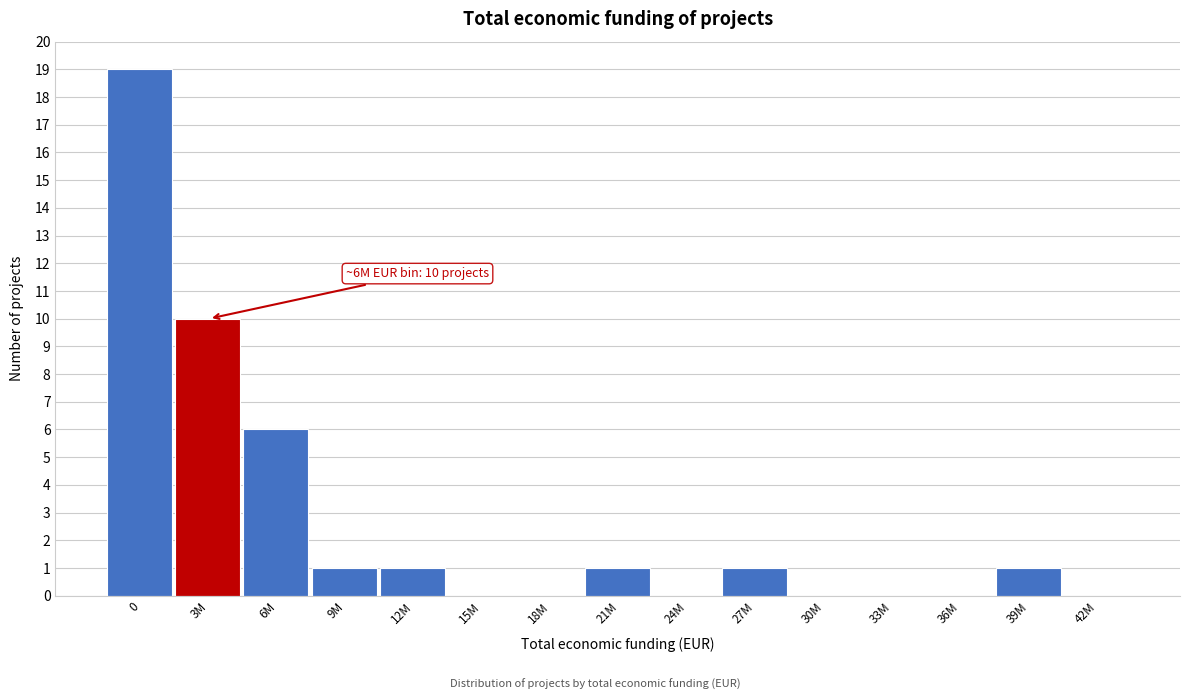

Reading right to left, transcribe all the data shown in this chart.

42M=0	39M=1	36M=0	33M=0	30M=0	27M=1	24M=0	21M=1	18M=0	15M=0	12M=1	9M=1	6M=6	3M=10	0=19